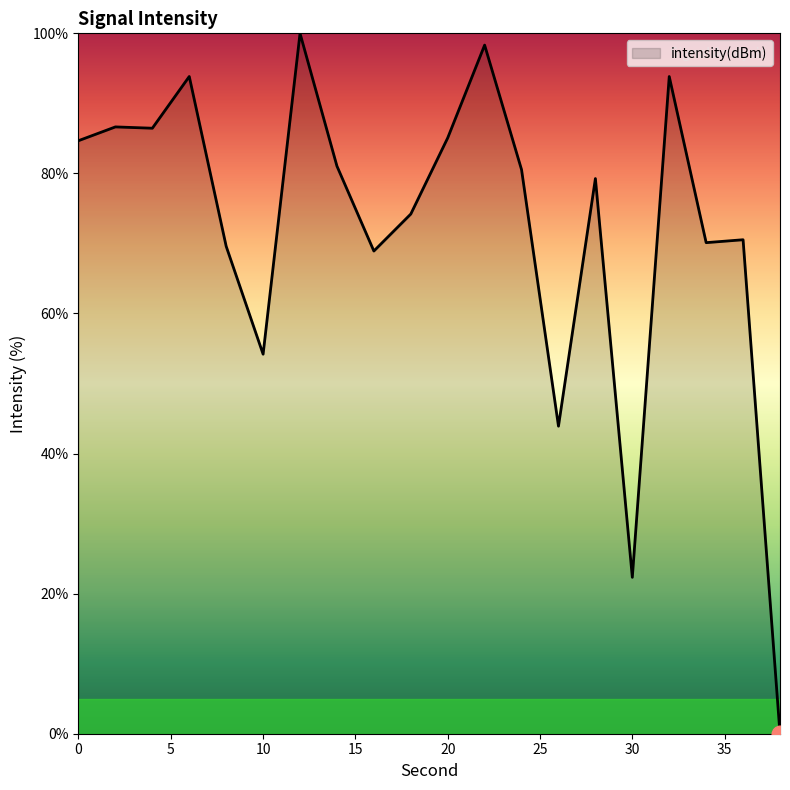

What is the maximum value shown in the chart?

100.0